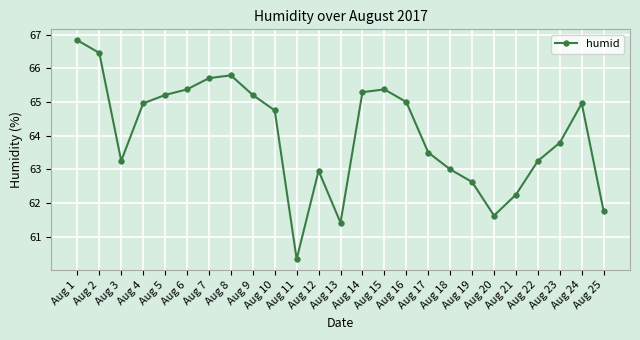

What is the minimum value shown in the chart?

60.3